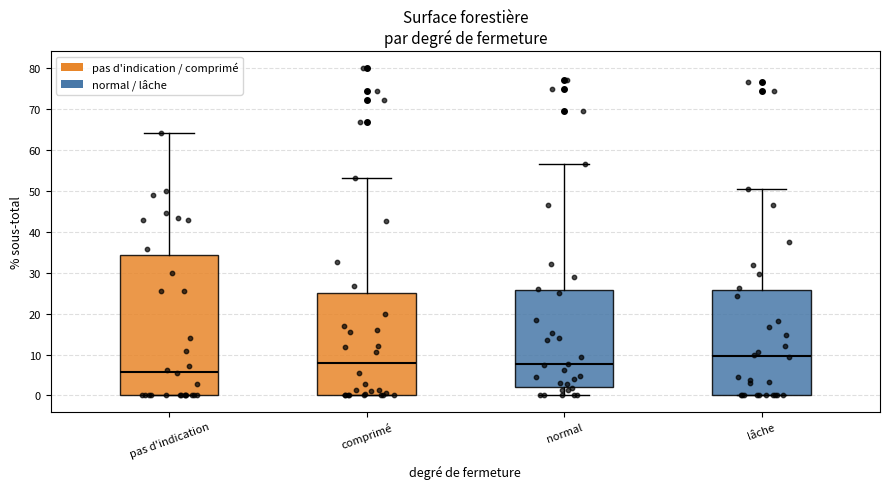

Comparing the boxes themselves (not the whiskers), which one is the tallest?

pas d'indication